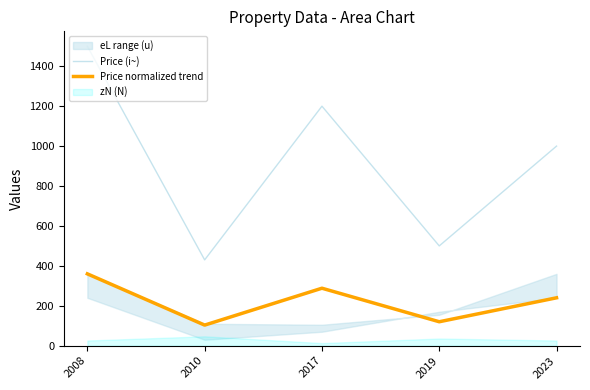

True or false: Price (i~) and Price normalized trend cross at least once.

False